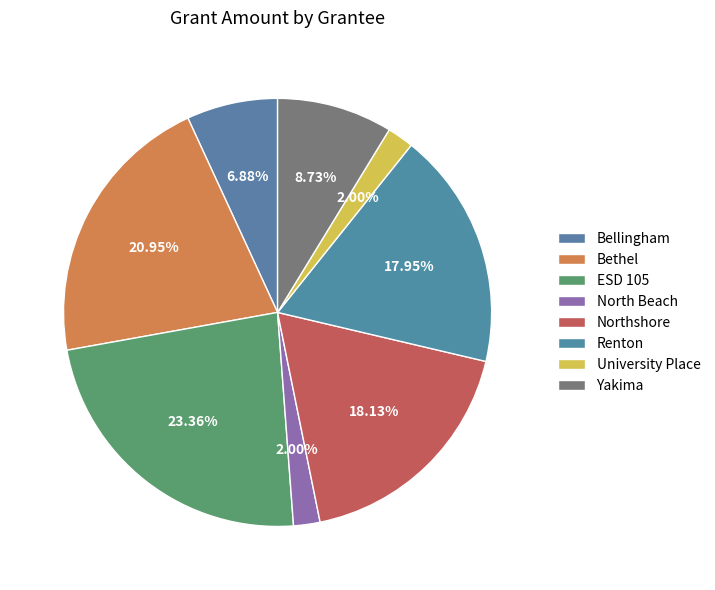

What is the largest slice in the pie chart?

ESD 105